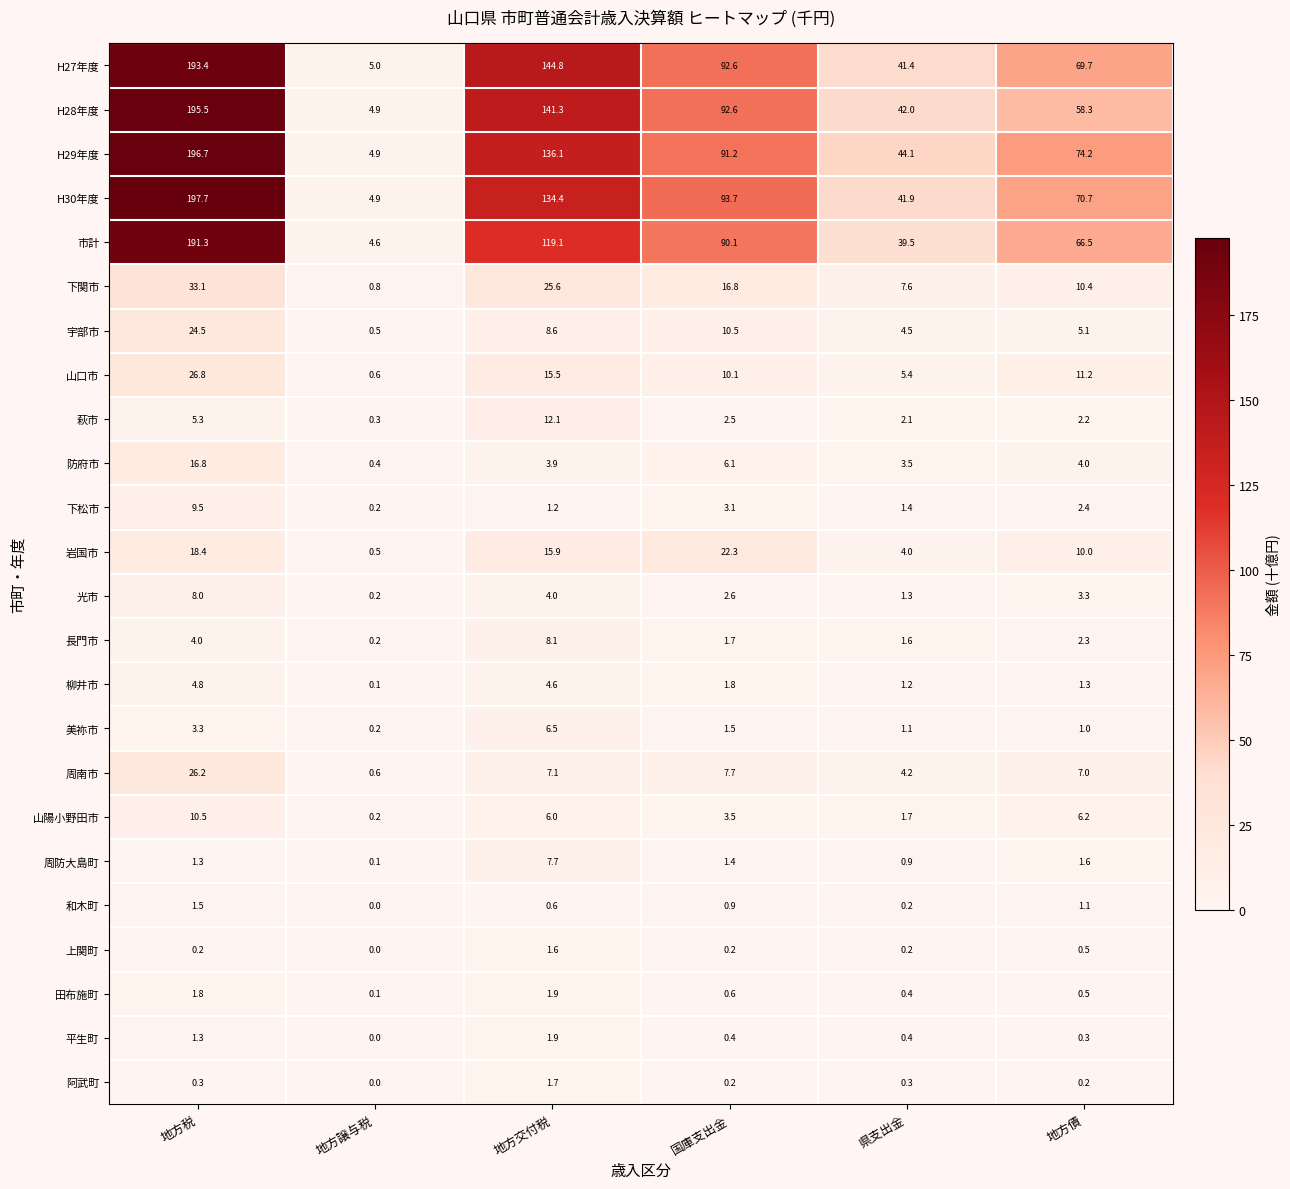

Which series has the largest range (max minus min)?

H30年度